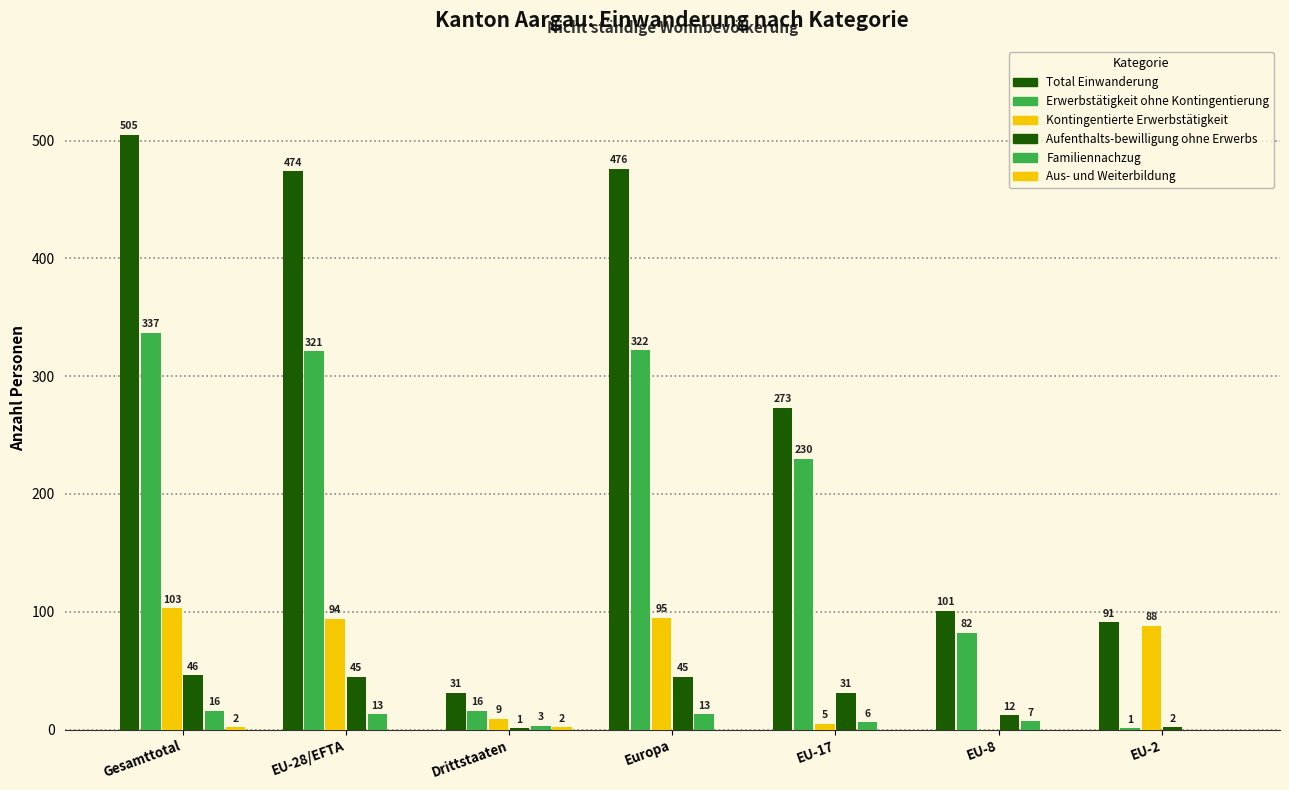

What position from the right is EU-2?

1